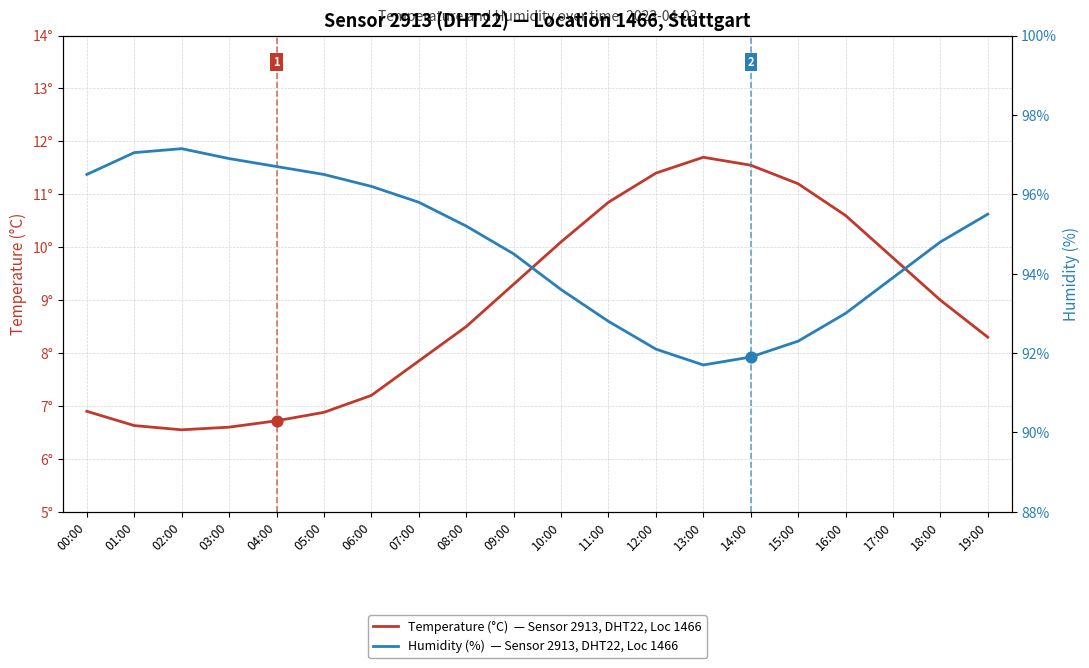

At which category is the sum across all series the highest?

09:00